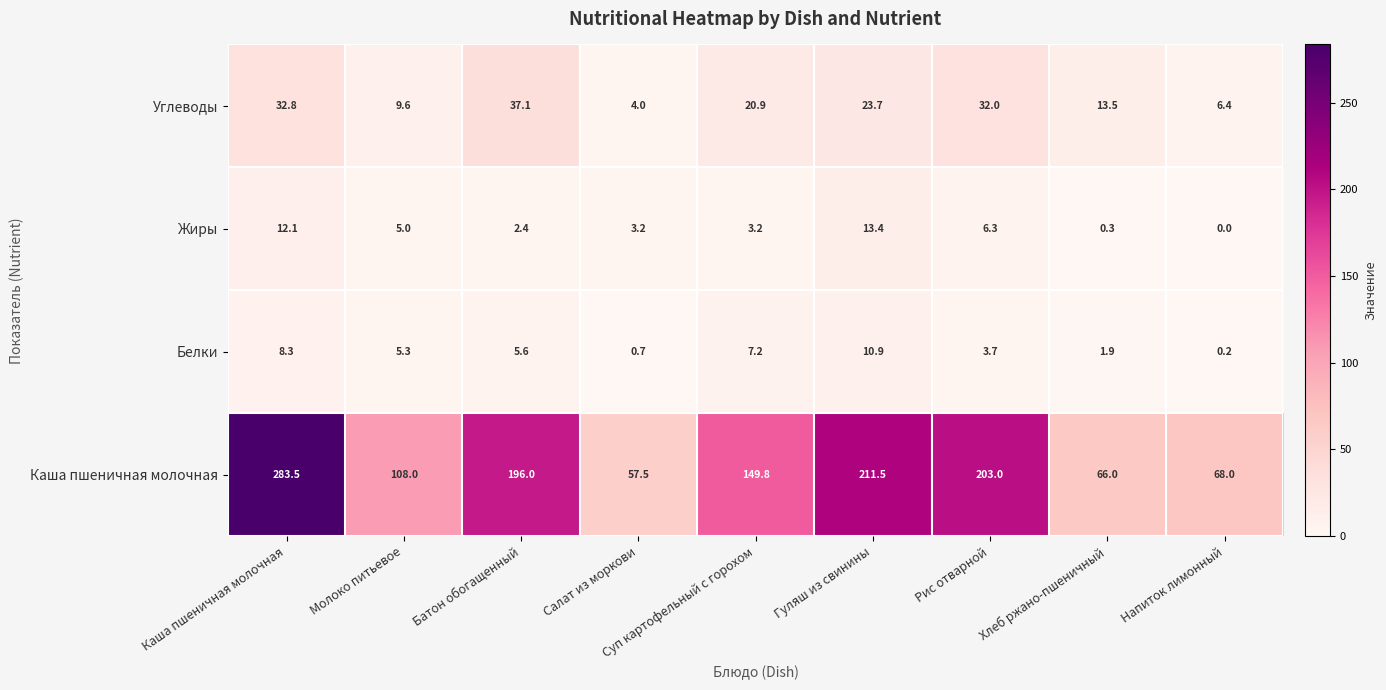

The value of Каша пшеничная молочная at Суп картофельный с горохом is 149.8. True or false?

True